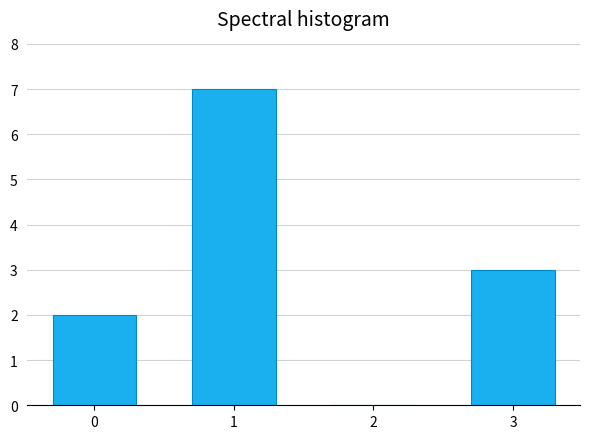

Reading left to right, transcribe all the data shown in this chart.

0=2	1=7	2=0	3=3